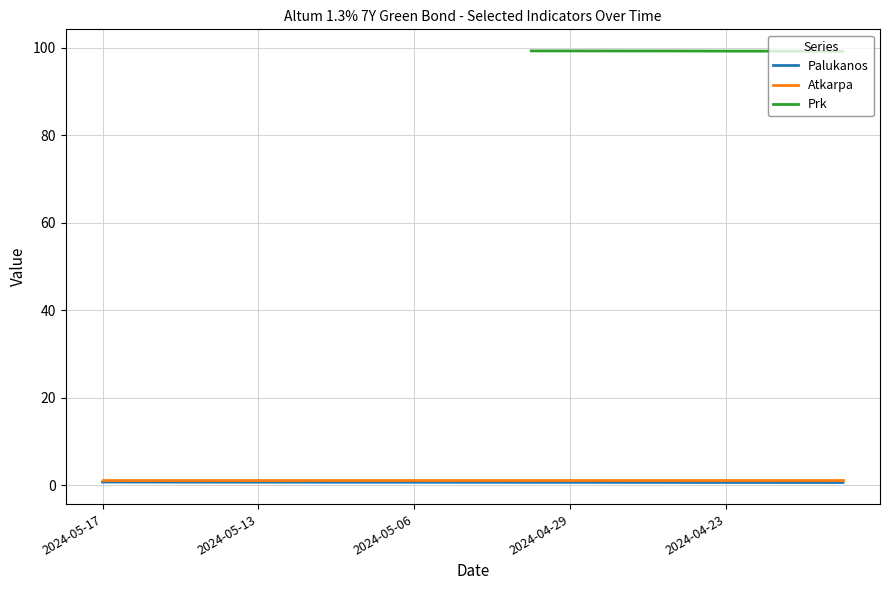

True or false: Palukanos has more than 1 points higher than both neighbors.

False